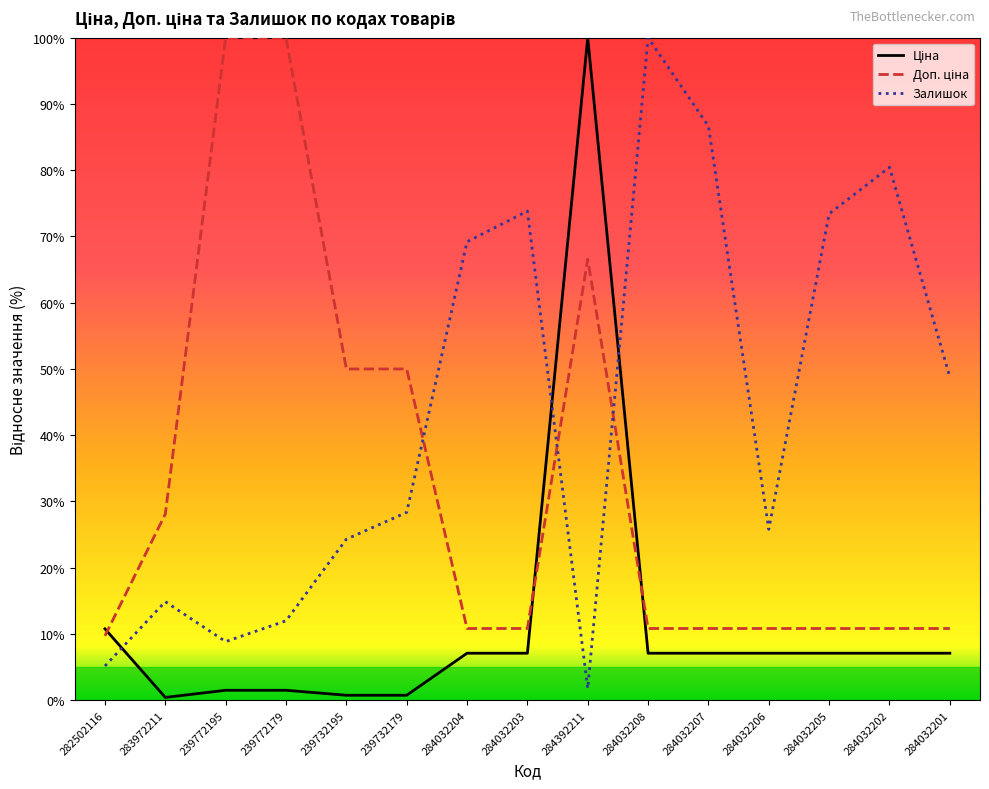

Between 284032208 and 284032202, which series saw the biggest shift?

Залишок